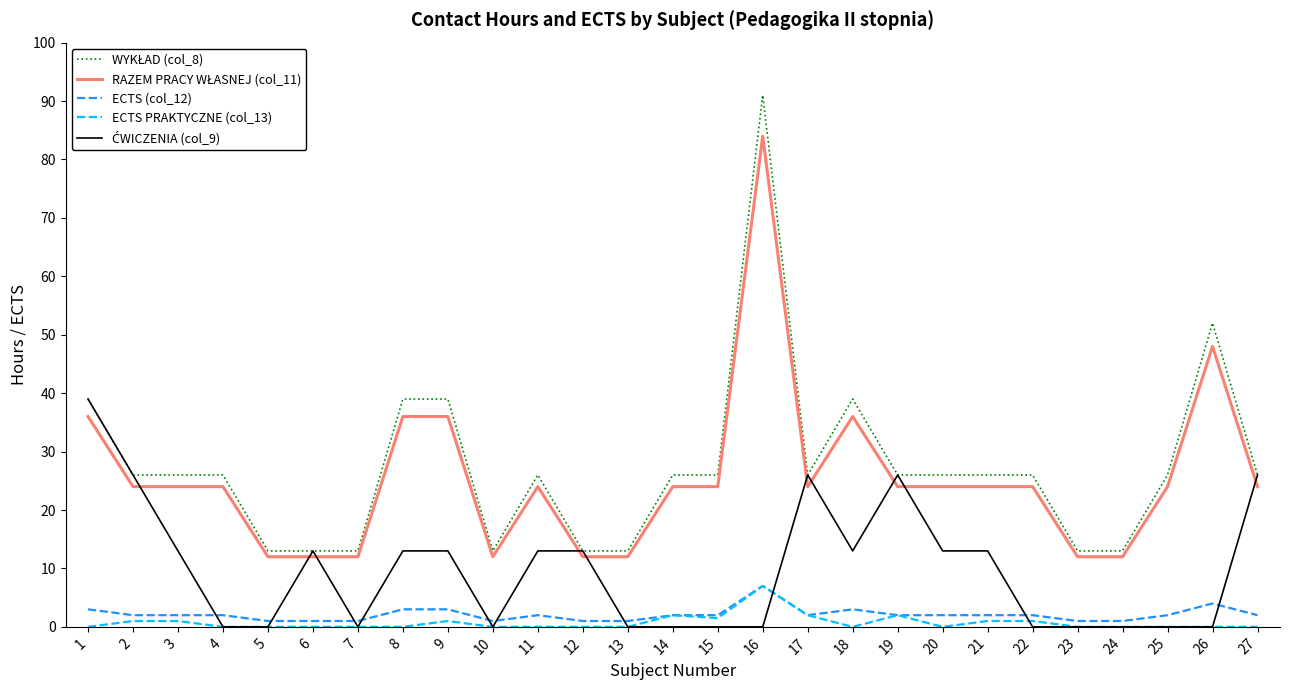

How many categories are shown in the chart?

27